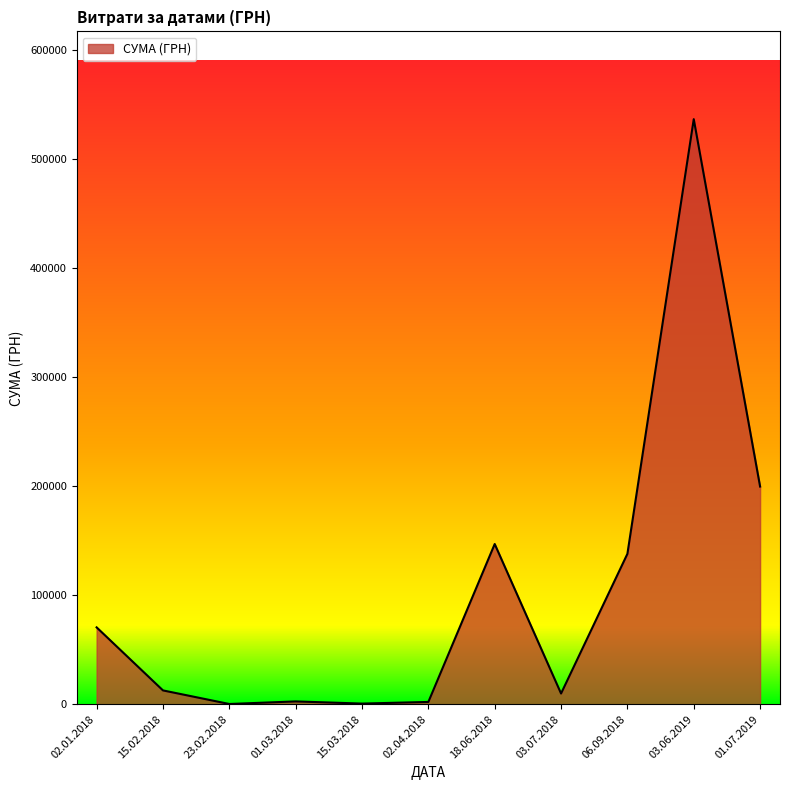

Does the chart have visible grid lines?

No